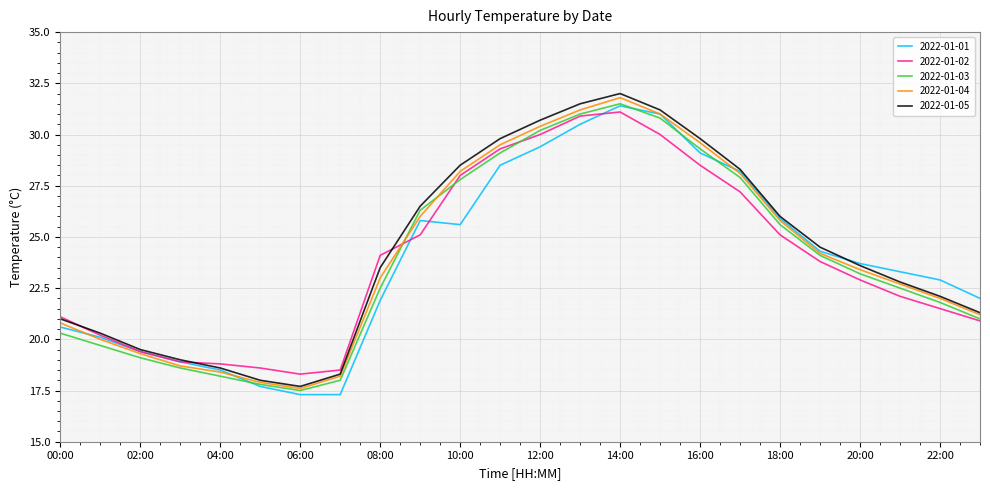

What is the minimum value shown in the chart?

17.3